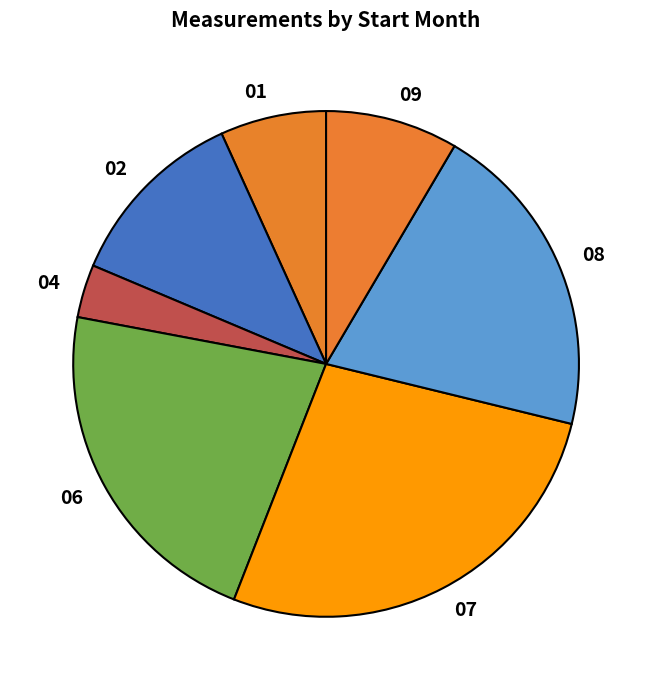

Combined, do 09 and 04 account for over 50%?

No